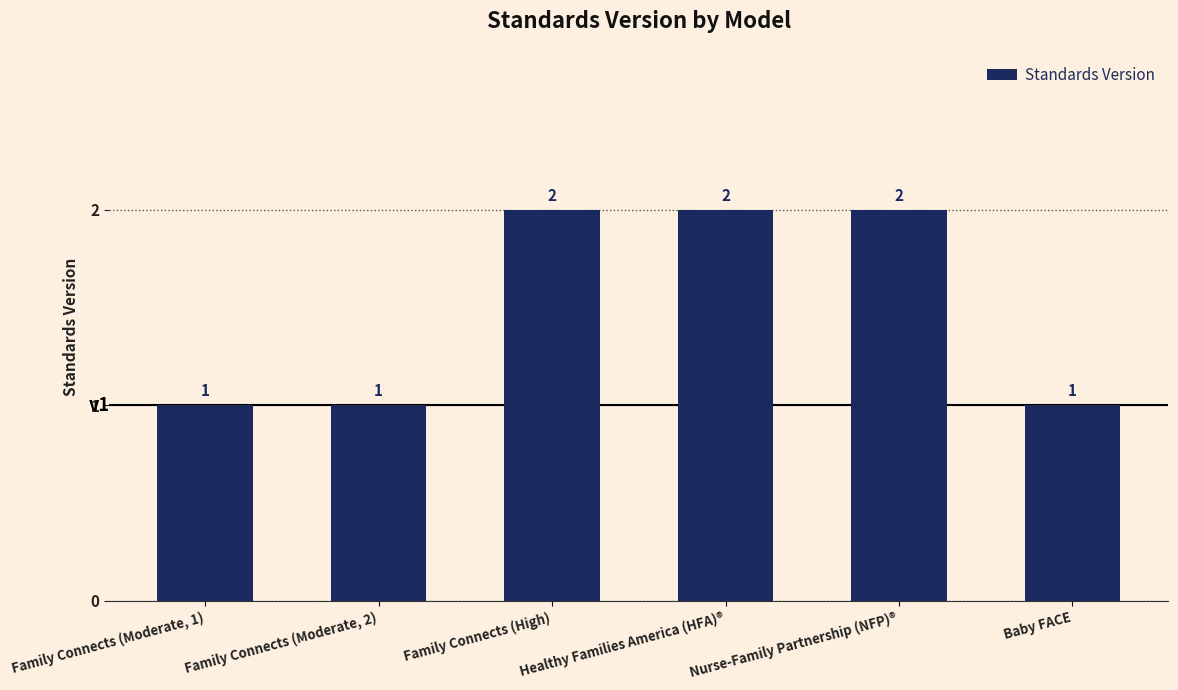

True or false: the data shows 2 at Baby FACE.

False